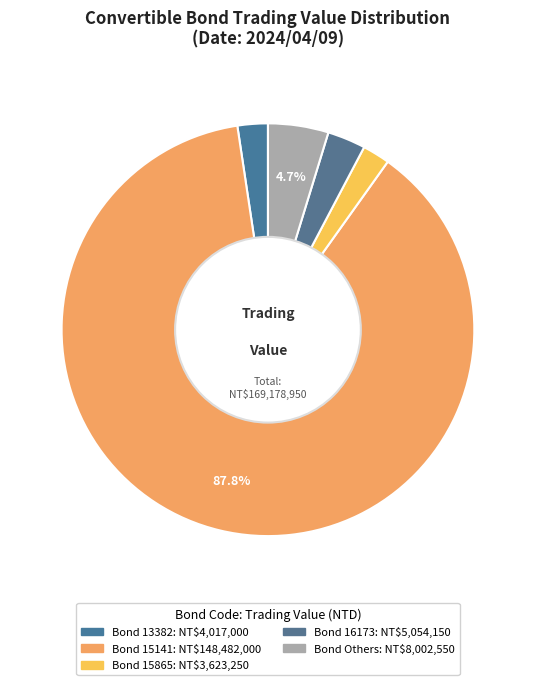

How many segments does this pie chart have?

5